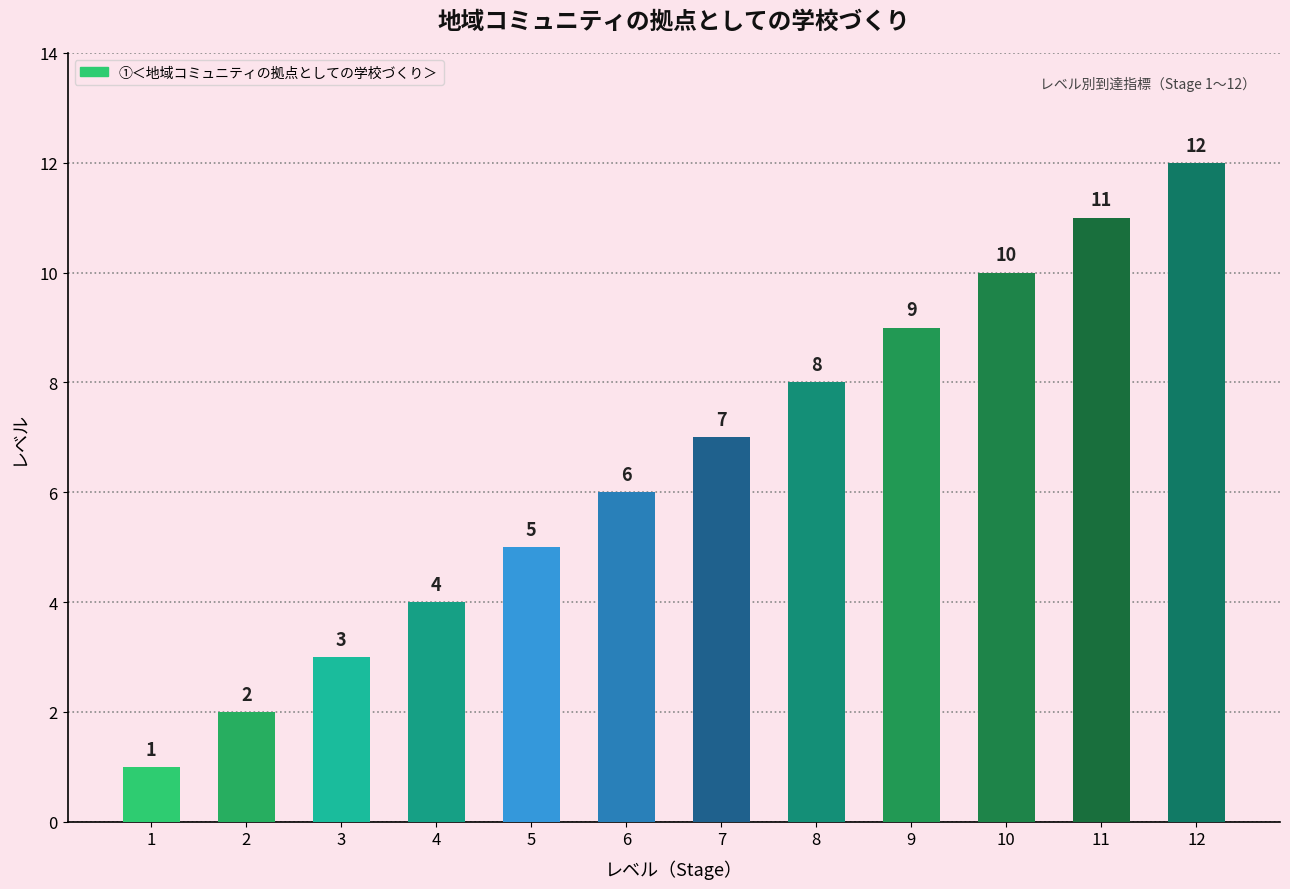

Which category has the highest value across all series?

12